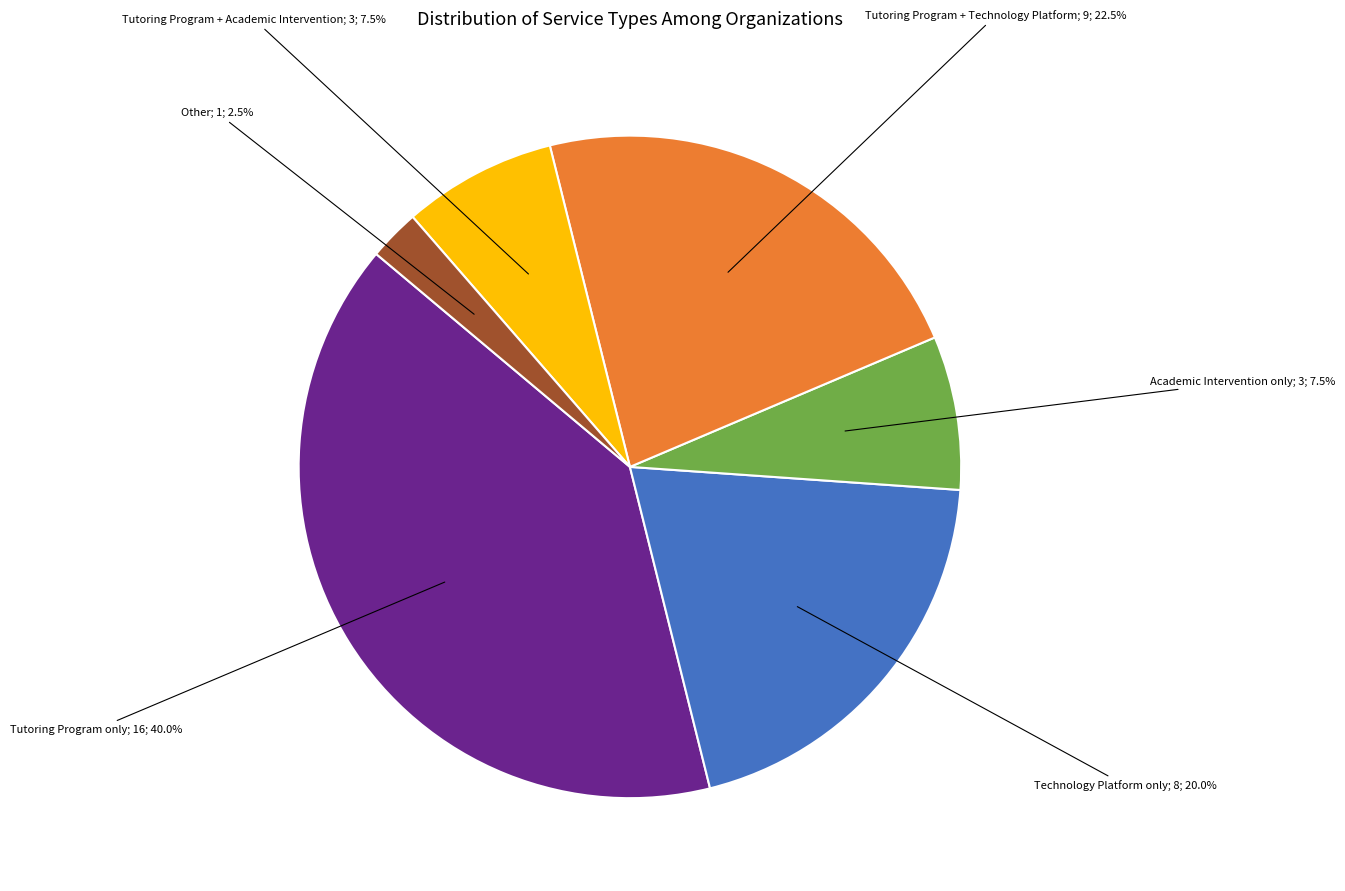

Is there any slice that represents more than half of the pie?

No